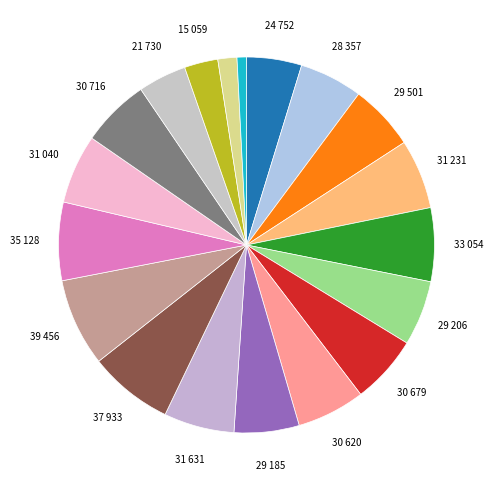

Count the number of slices in the pie.

19